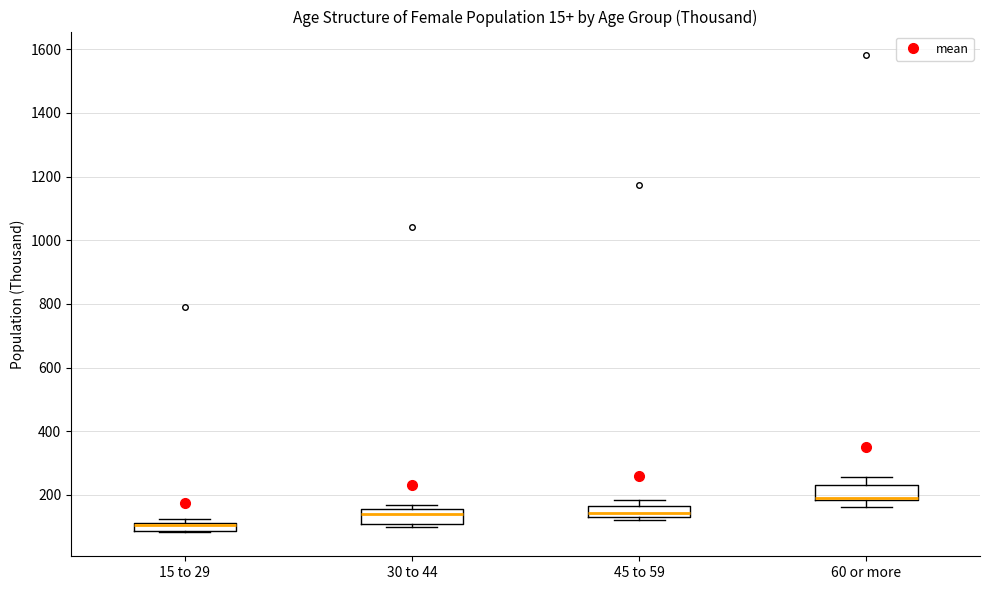

Where is the lower edge of the box for 15 to 29 on the y-axis? The values are not printed on the chart, so give them approximately, as read against the axis.

80